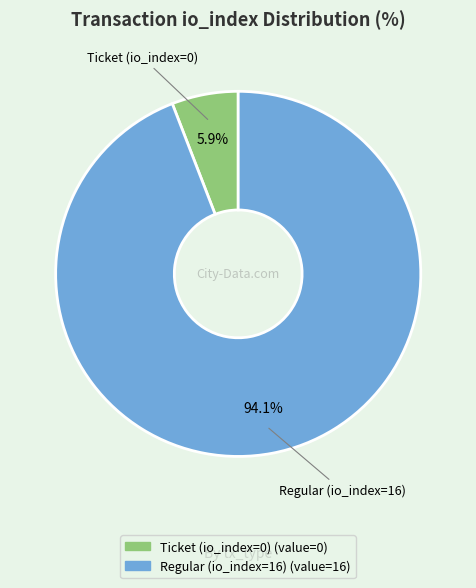

Does any single category account for the majority?

Yes